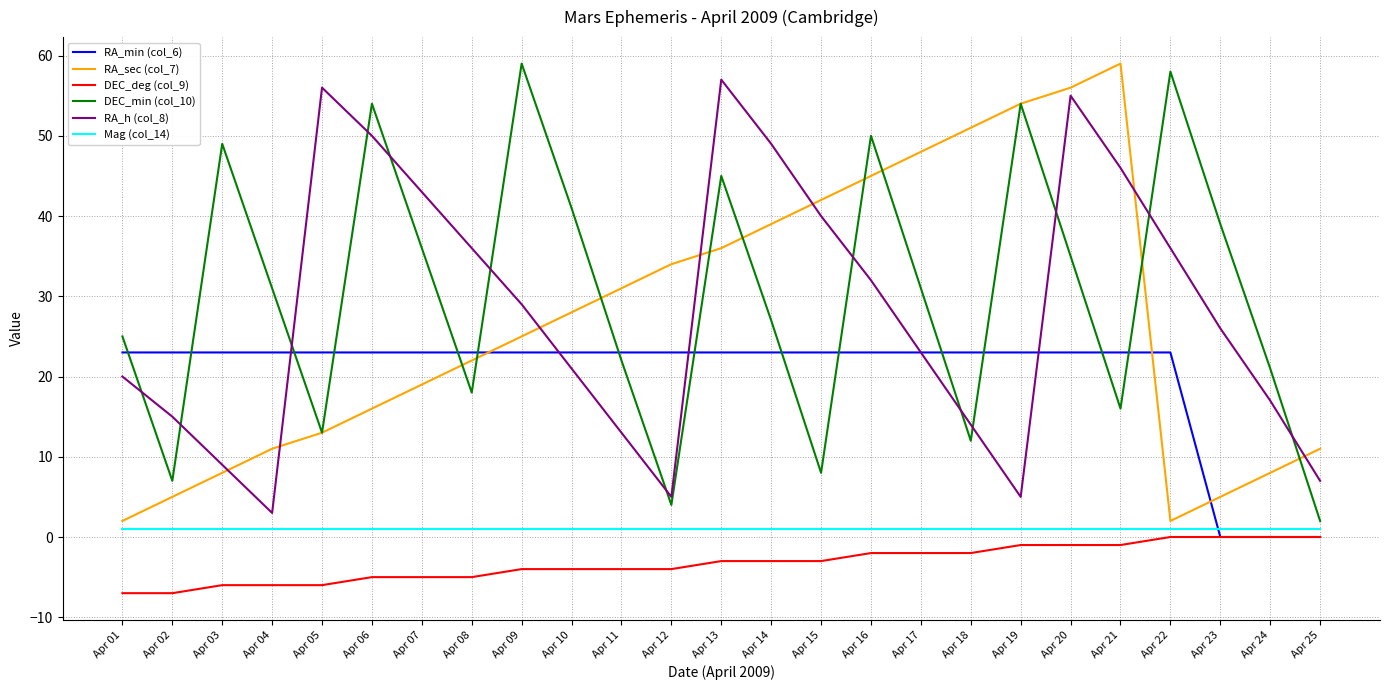

What is the minimum value shown in the chart?

-7